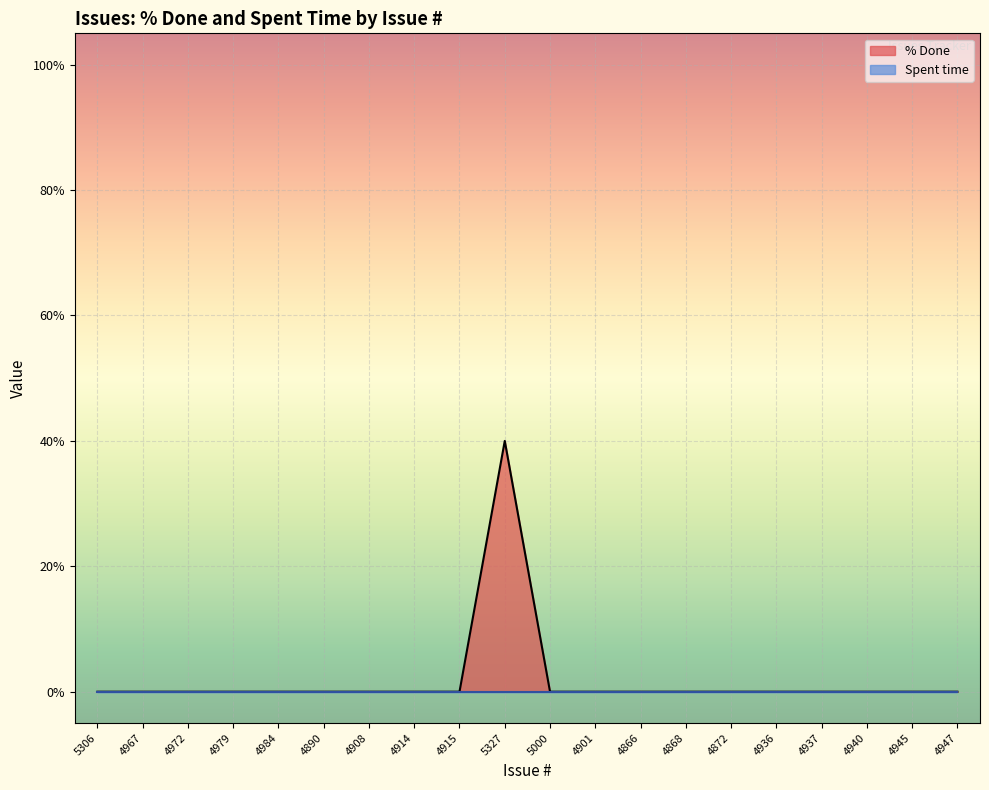

Reading left to right, transcribe all the data shown in this chart.

5306=0	4967=0	4972=0	4979=0	4984=0	4890=0	4908=0	4914=0	4915=0	5327=40	5000=0	4901=0	4866=0	4868=0	4872=0	4936=0	4937=0	4940=0	4945=0	4947=0